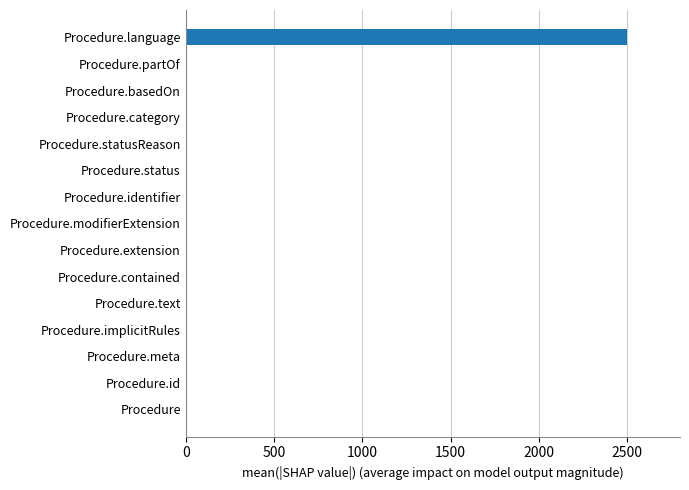

True or false: the data shows 0 at Procedure.identifier.

True